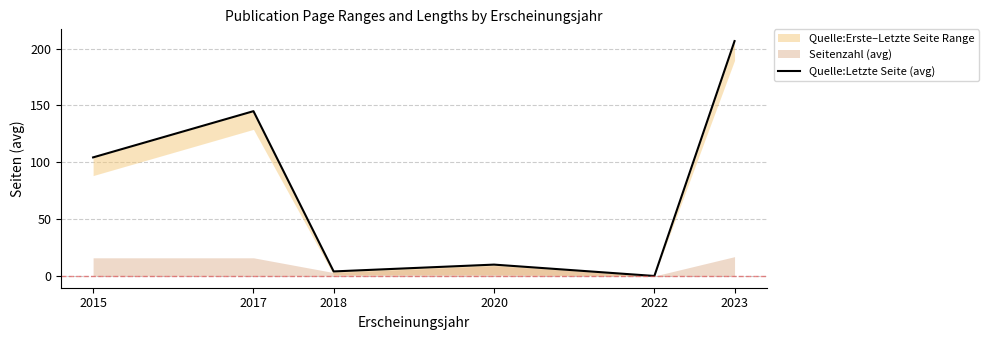

Reading left to right, transcribe all the data shown in this chart.

2015=104.3	2017=145.0	2018=4.0	2020=10.0	2022=0.0	2023=206.7